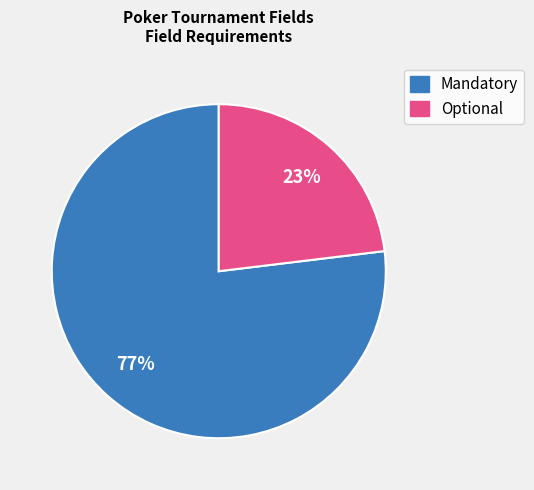

How many slices are in this pie chart?

2